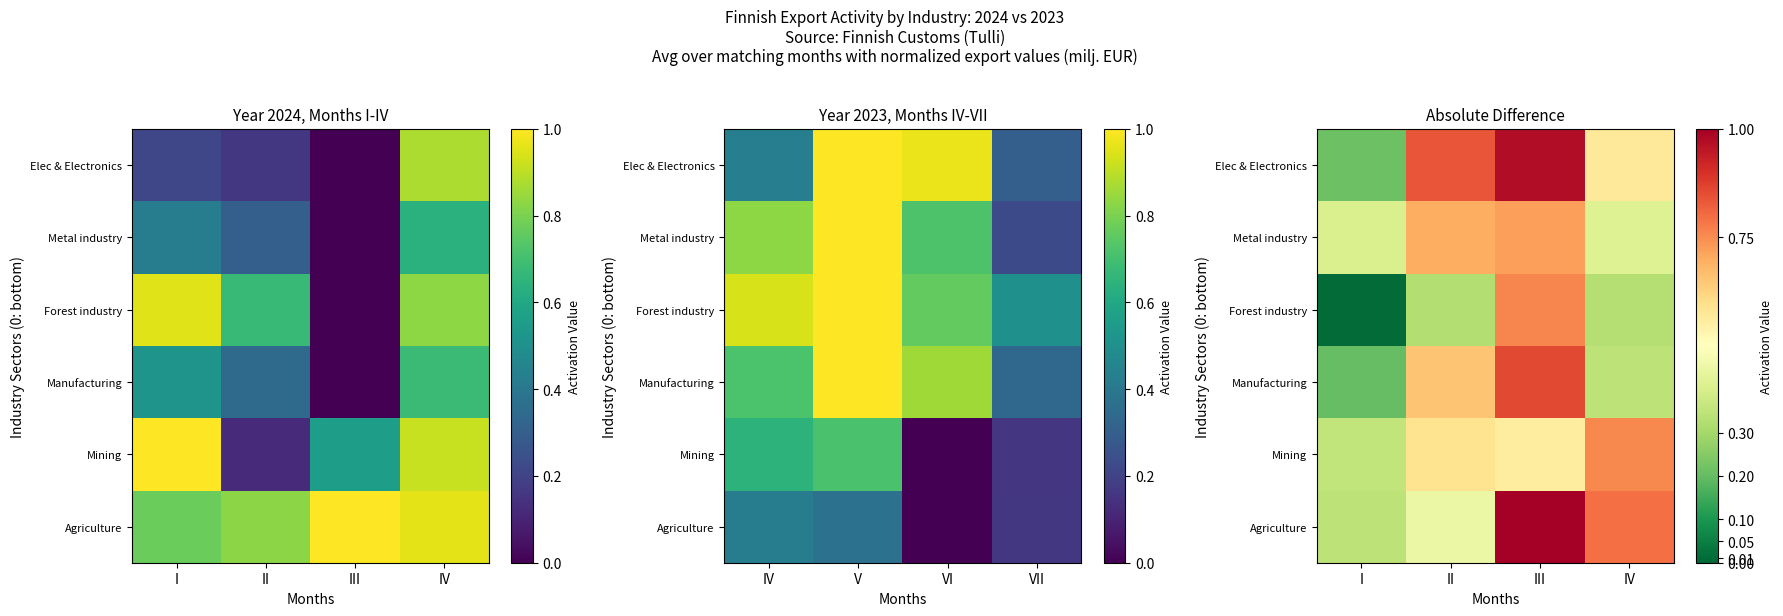

Count the Agriculture values in the range 0 to 1.

4